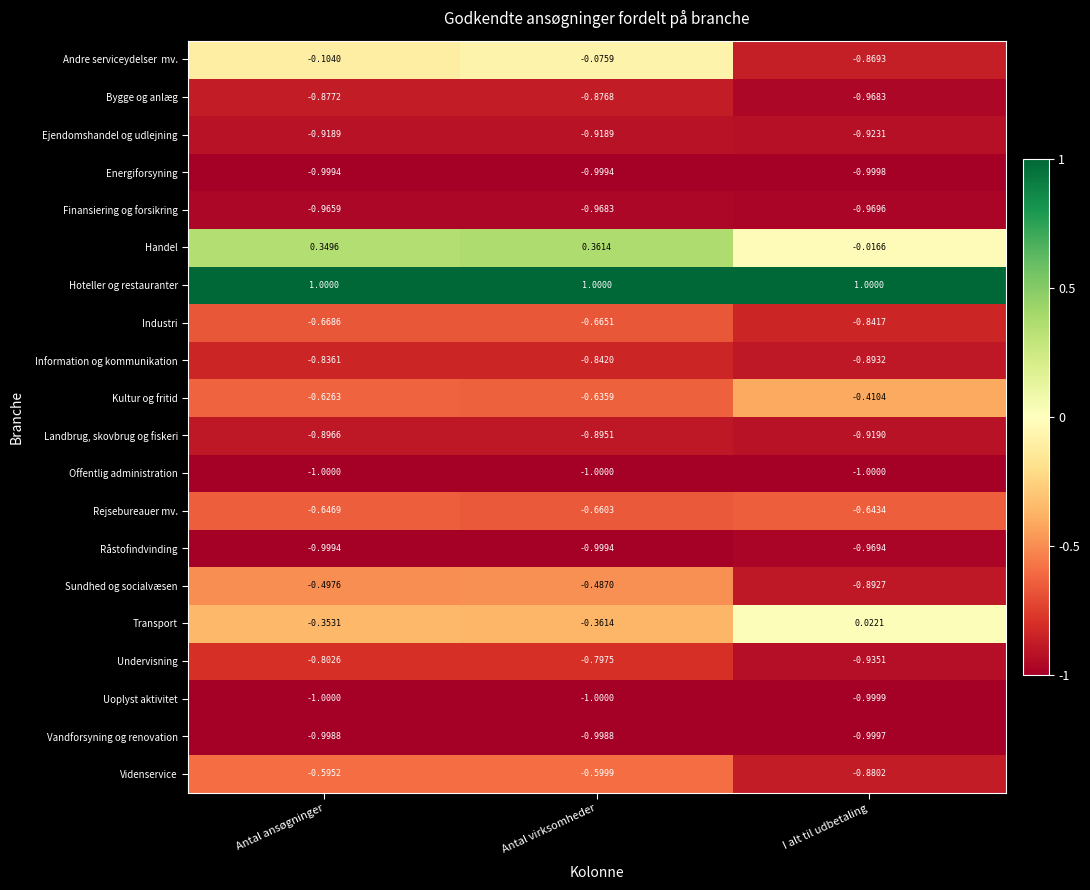

At which category is the sum across all series the highest?

Antal virksomheder